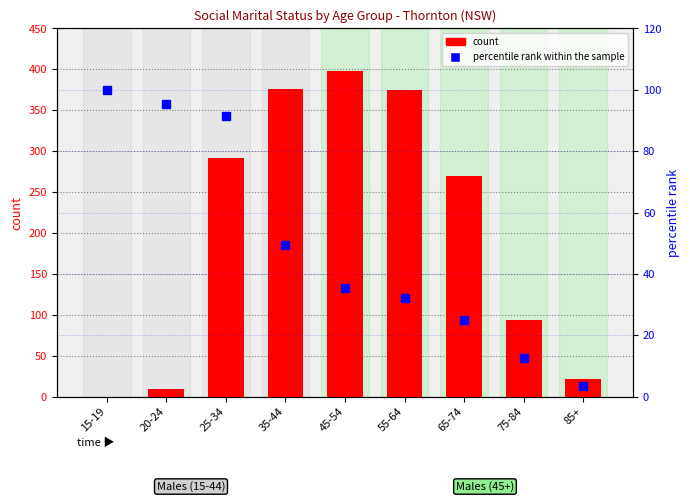

Reading right to left, transcribe all the data shown in this chart.

count: 22.0	93.0	270.0	375.0	398.0	376.0	292.0	9.0	0.0
percentile rank within the sample: 3.5	12.5	25.1	32.2	35.4	49.5	91.3	95.5	100.0